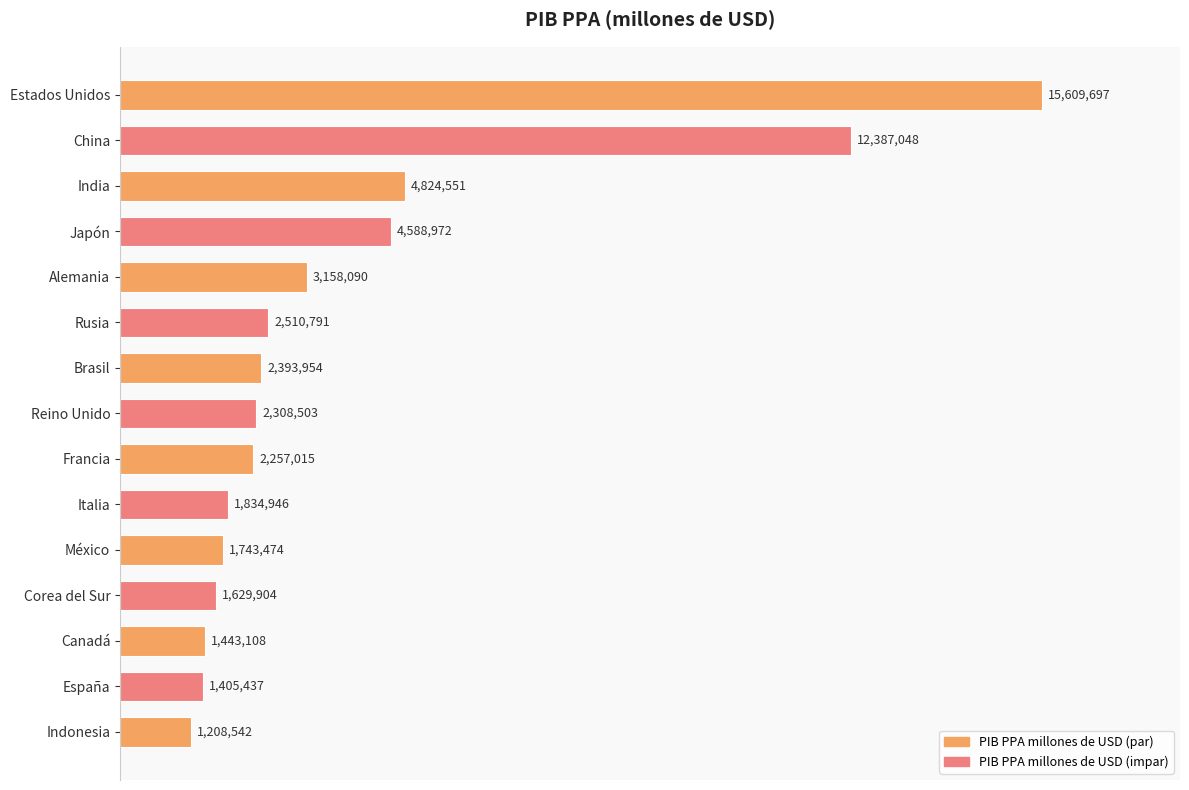

Does the chart contain stacked bars?

No